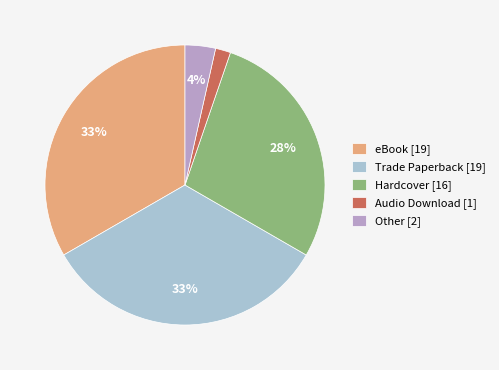

Between Other [2] and Hardcover [16], which is larger?

Hardcover [16]